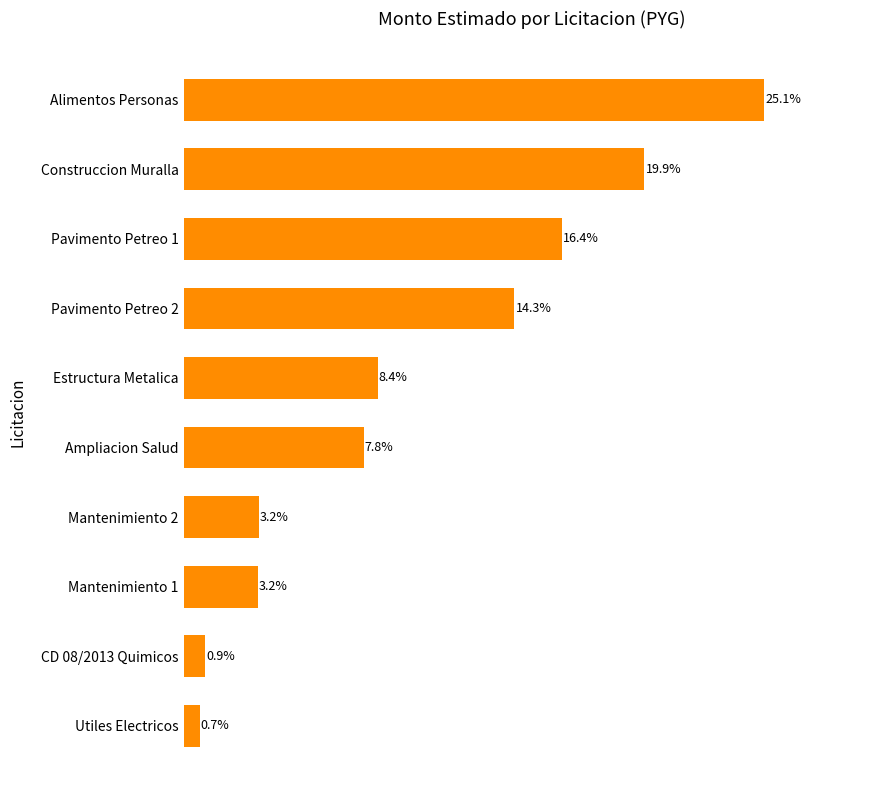

Which category has the highest value across all series?

Alimentos Personas